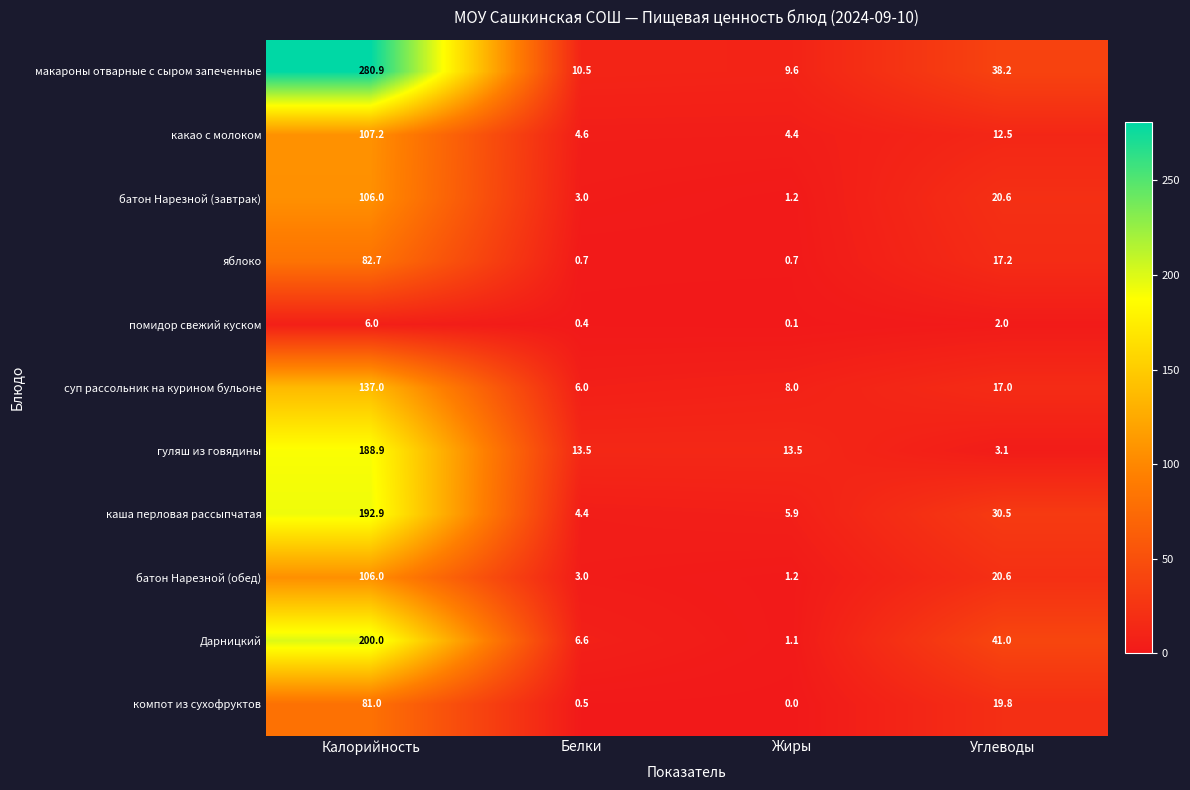

Rank the categories by Дарницкий value from highest to lowest.

Калорийность, Углеводы, Белки, Жиры